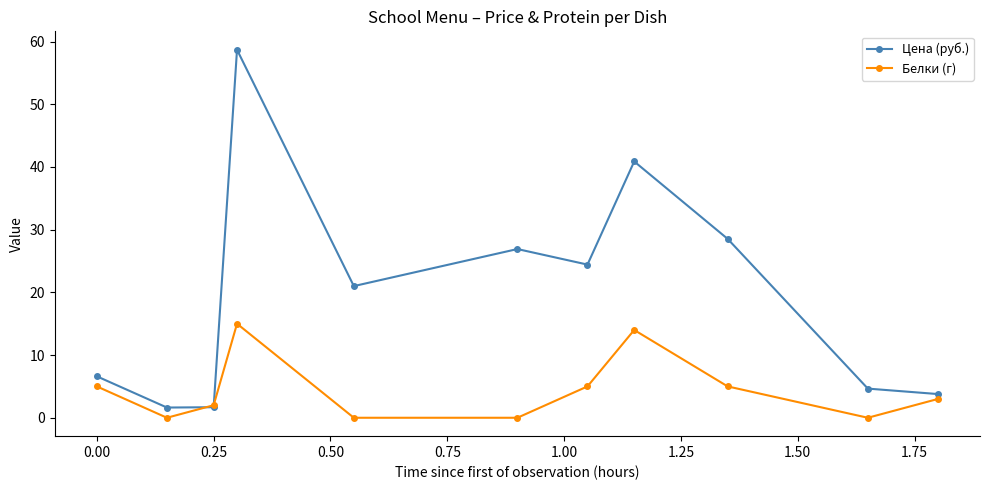

What is the value of the Цена (руб.) point at the 11th from the left?

3.8